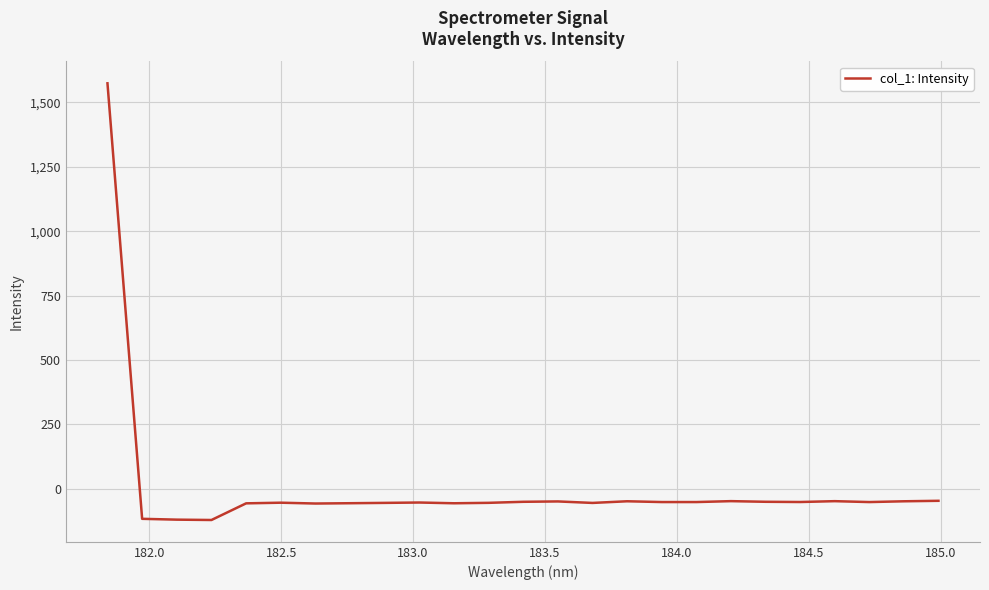

What is the smallest value displayed?

-121.4